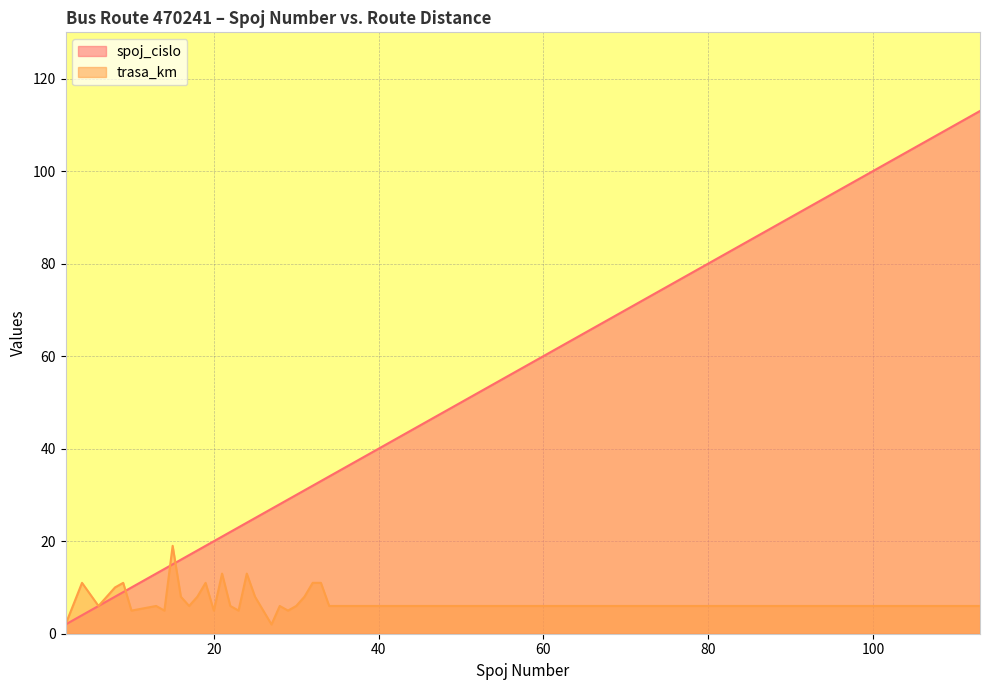

What is the value of the trasa_km point at the 17th from the left?

5